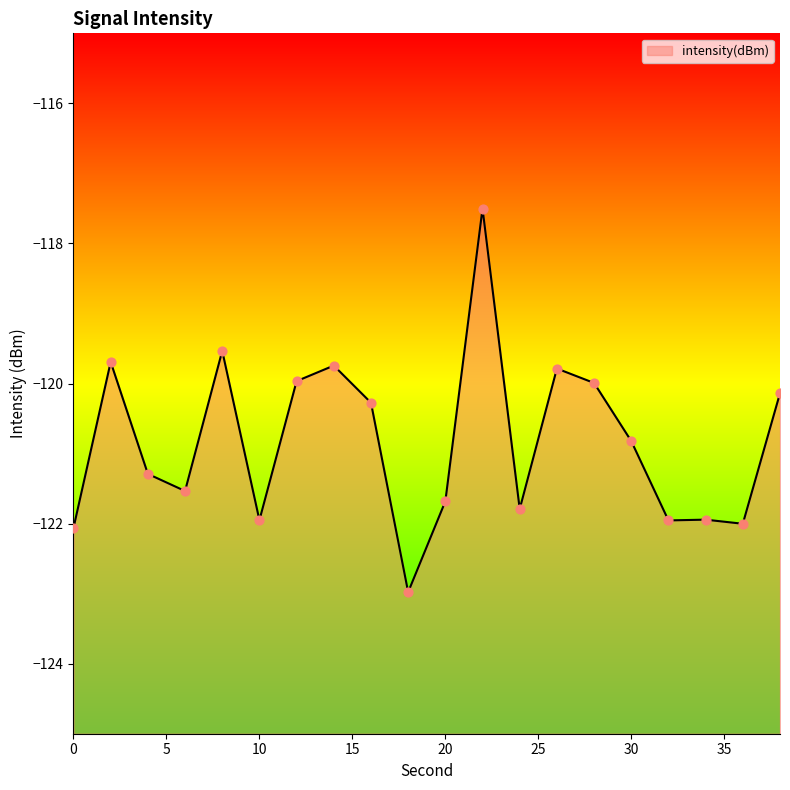

What is the change in value from 2 to 8?

+0.2